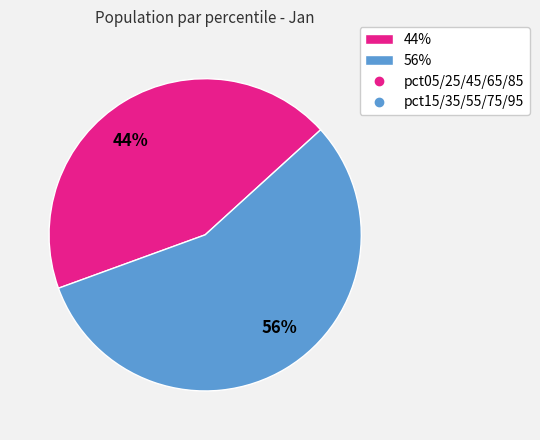

To the nearest percent, what percentage of the pie is 56%?

56%